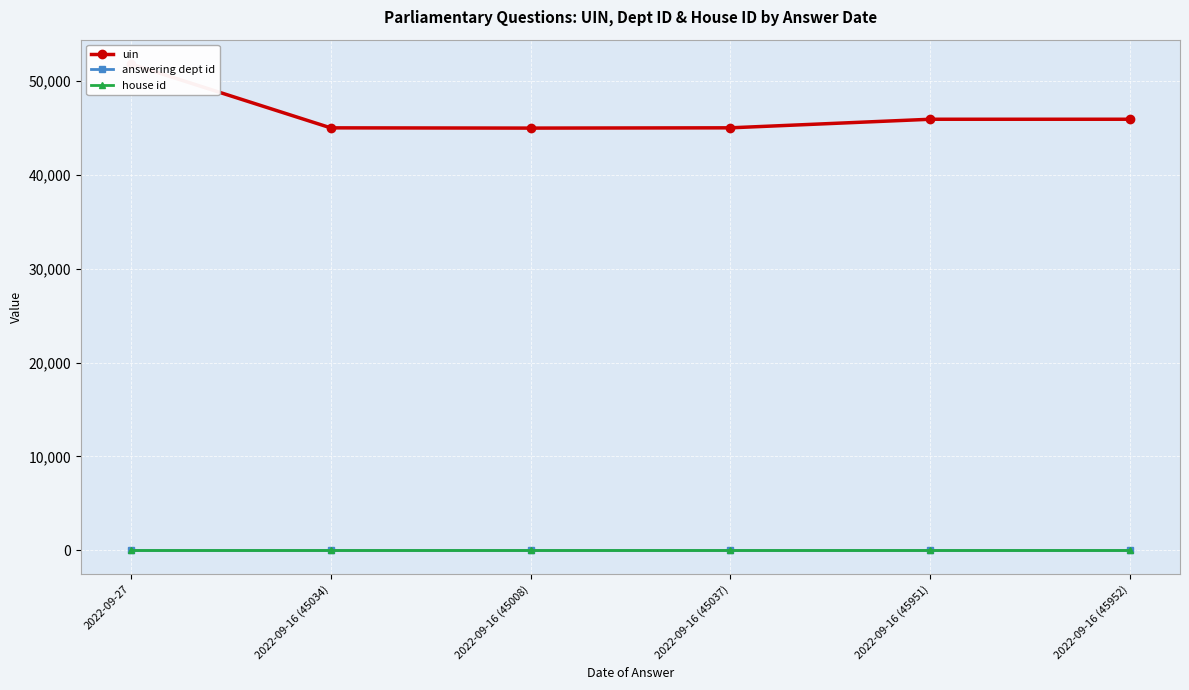

The house id series shows 1 at 2022-09-16 (45034). True or false?

True